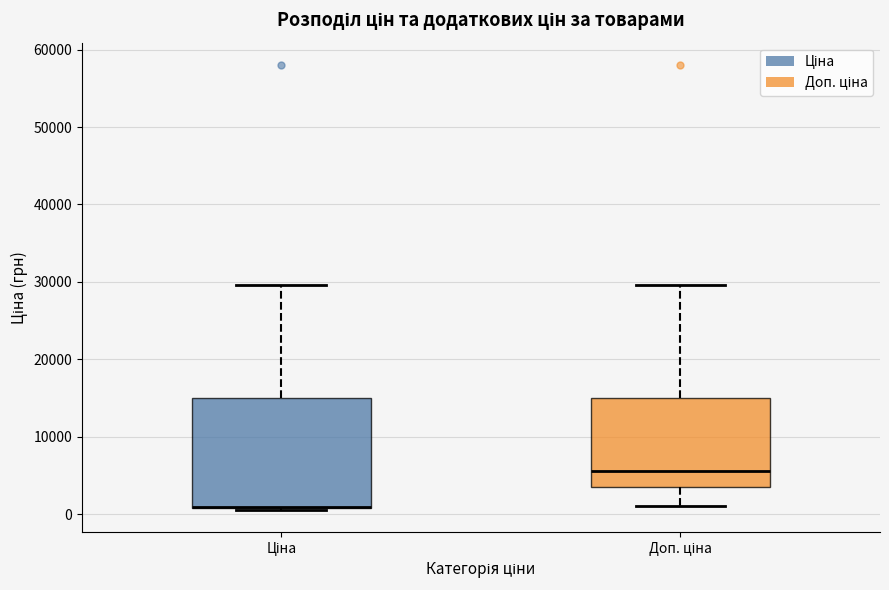

Where is the lower edge of the box for Доп. ціна on the y-axis? The values are not printed on the chart, so give them approximately, as read against the axis.

4000